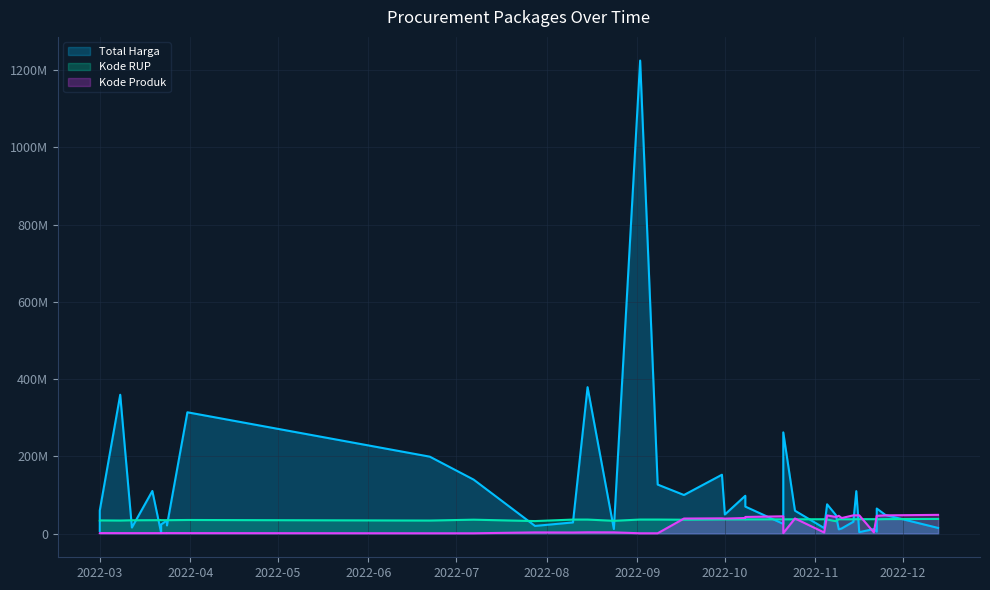

In Kode RUP, how many points are higher than both neighbors (excluding endpoints)?

10